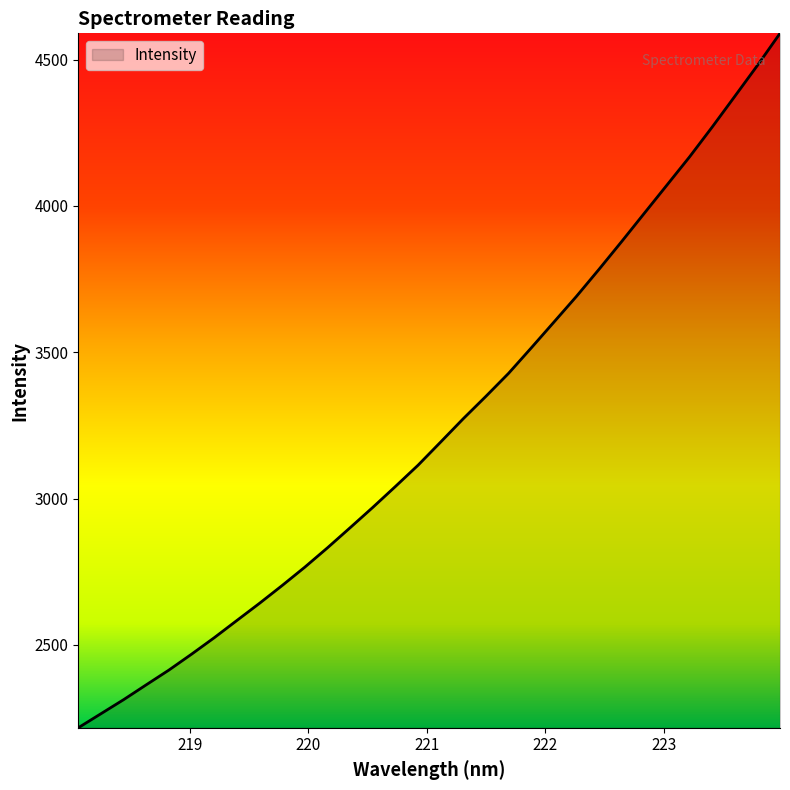

What is the smallest value displayed?

2217.0